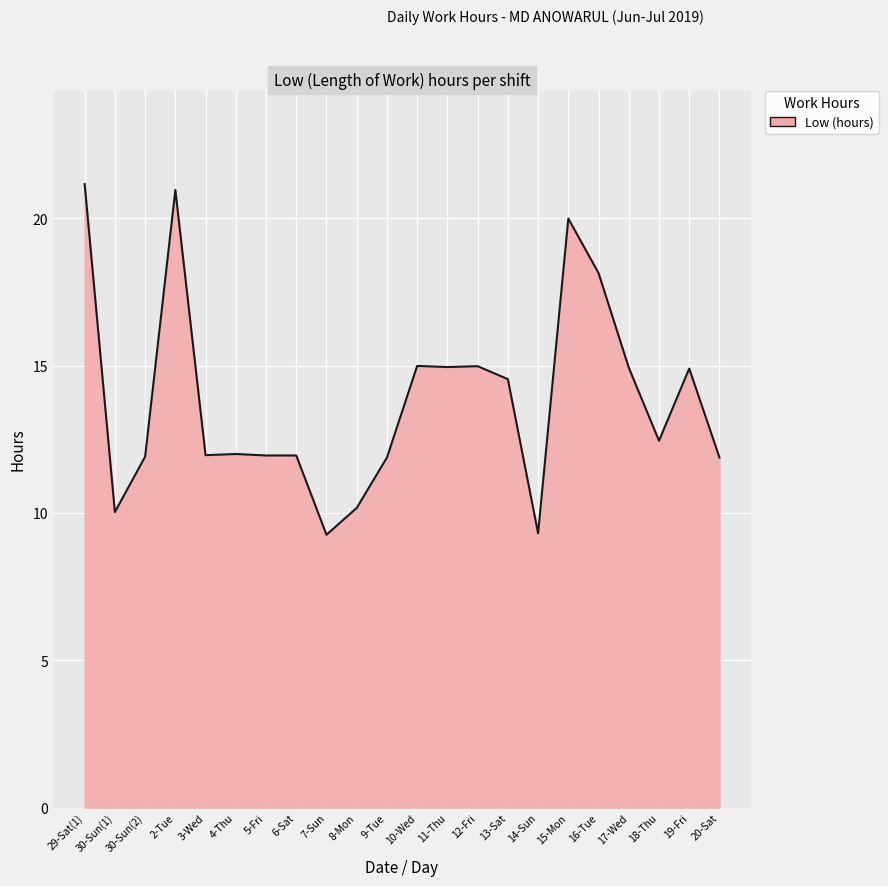

What position from the right is 29-Sat(1)?

22